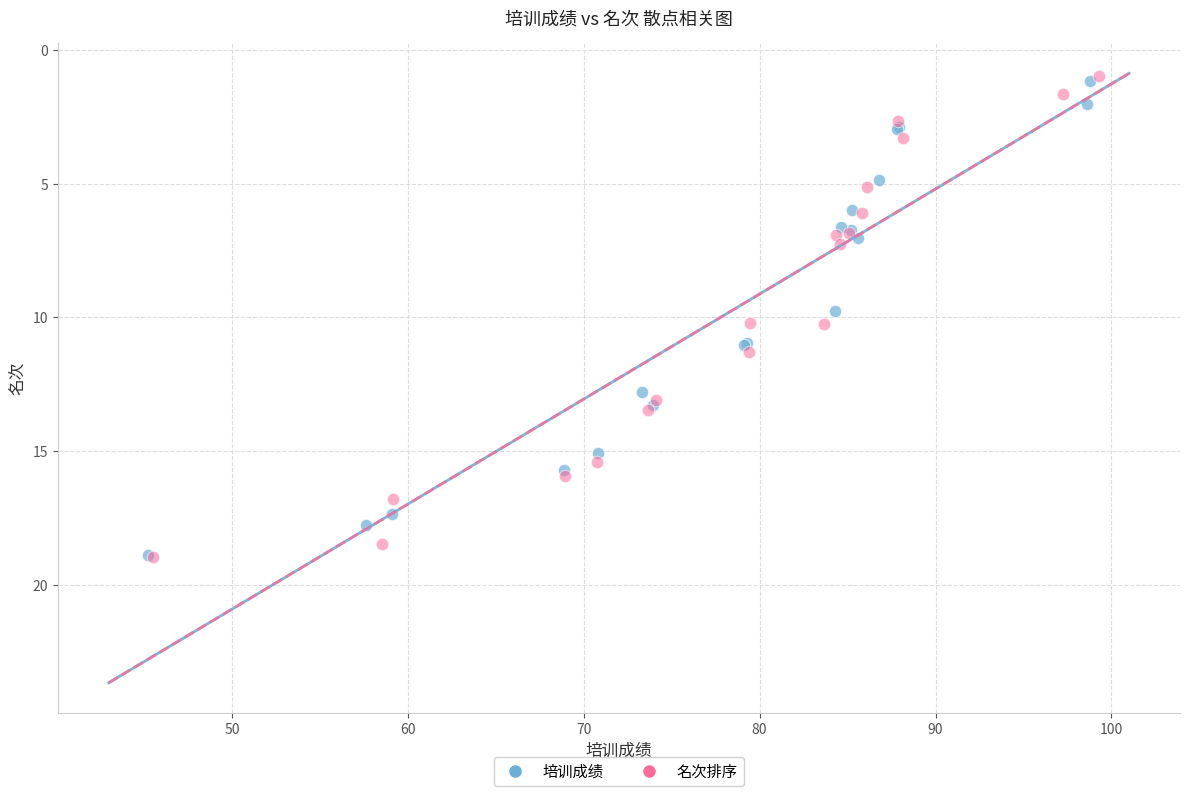

Which series has the largest Y range (max minus min)?

名次排序